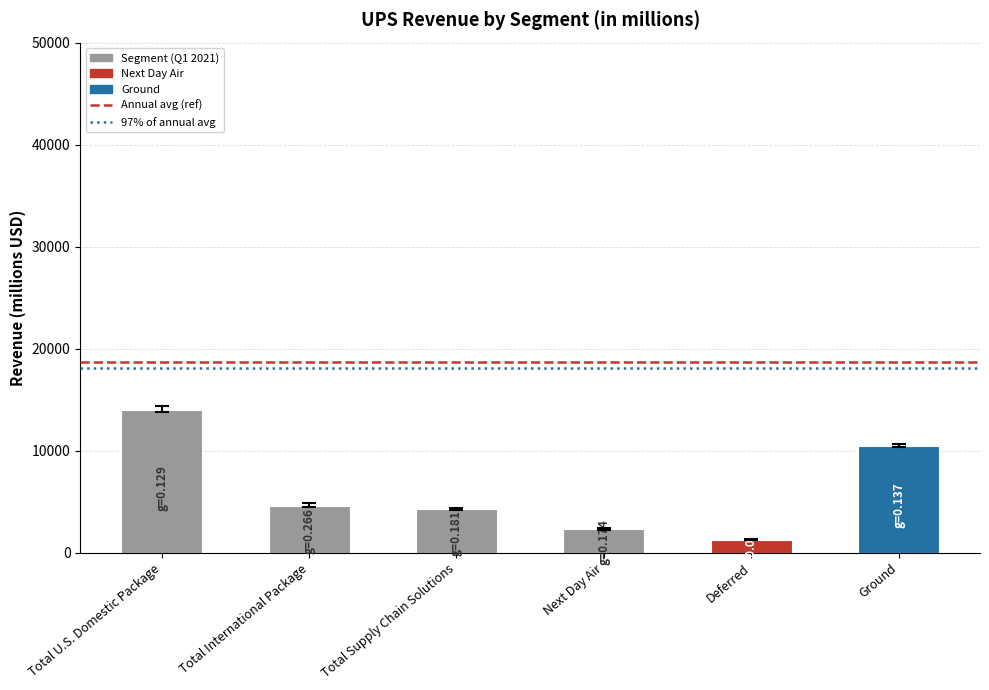

Where is the data nearest to the value 7635?

Ground